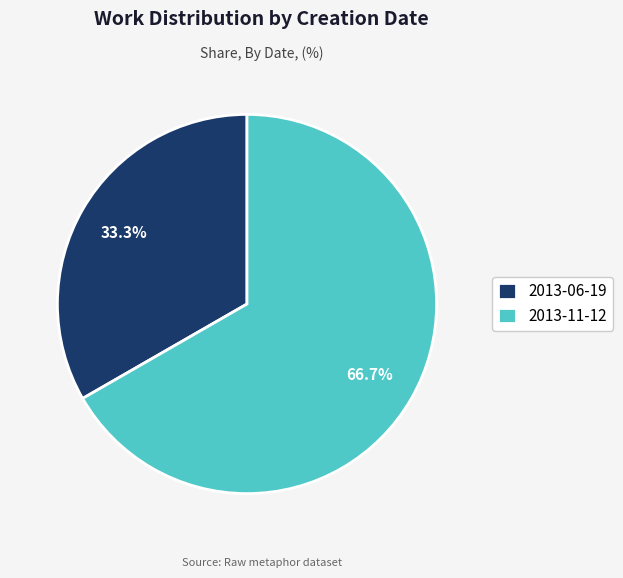

Between 2013-11-12 and 2013-06-19, which is larger?

2013-11-12